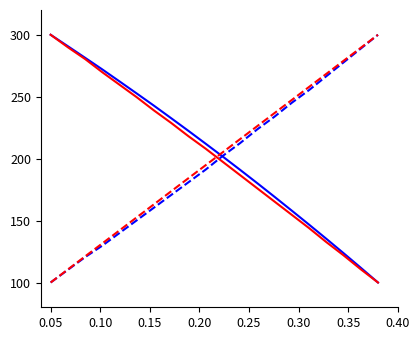

What is the maximum value shown in the chart?

300.0